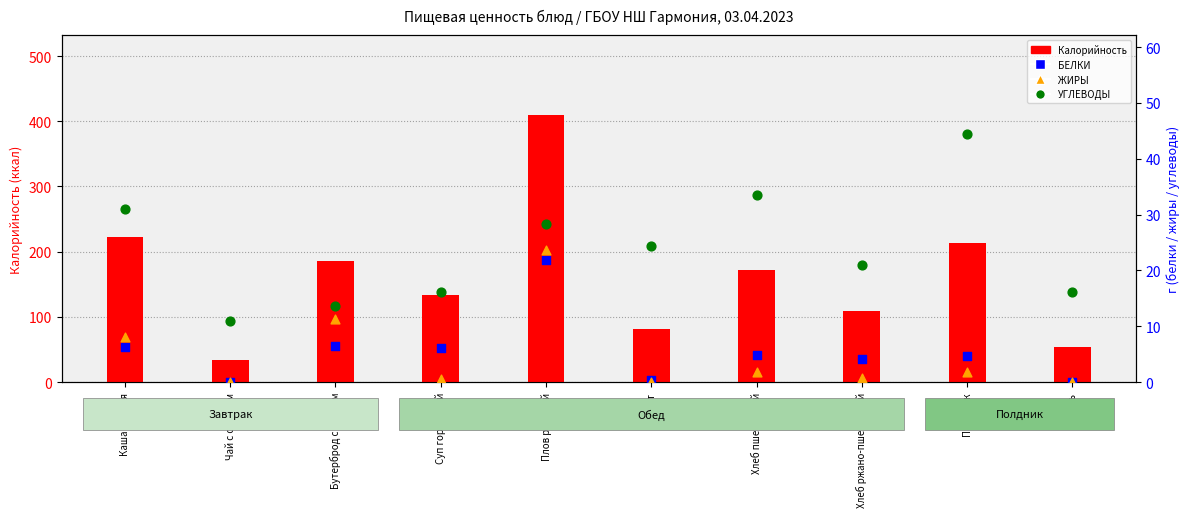

Which series has the largest Y range (max minus min)?

Калорийность